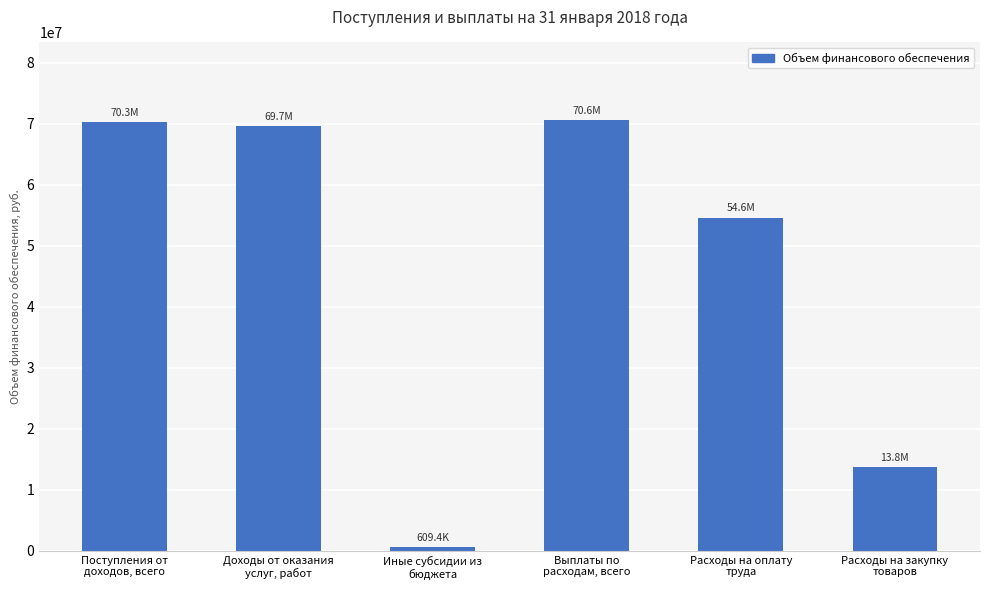

Read the value at Поступления от
доходов, всего.

70275546.3